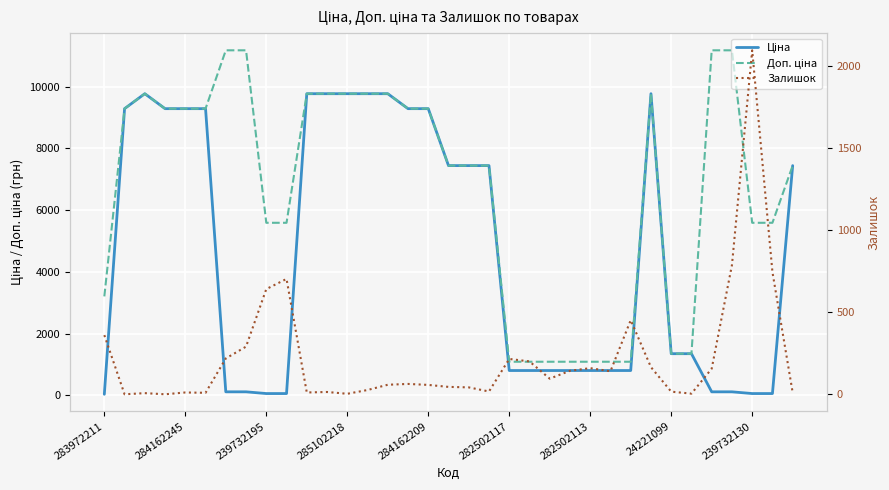

What is the sum of all Доп. ціна values?

234551.5